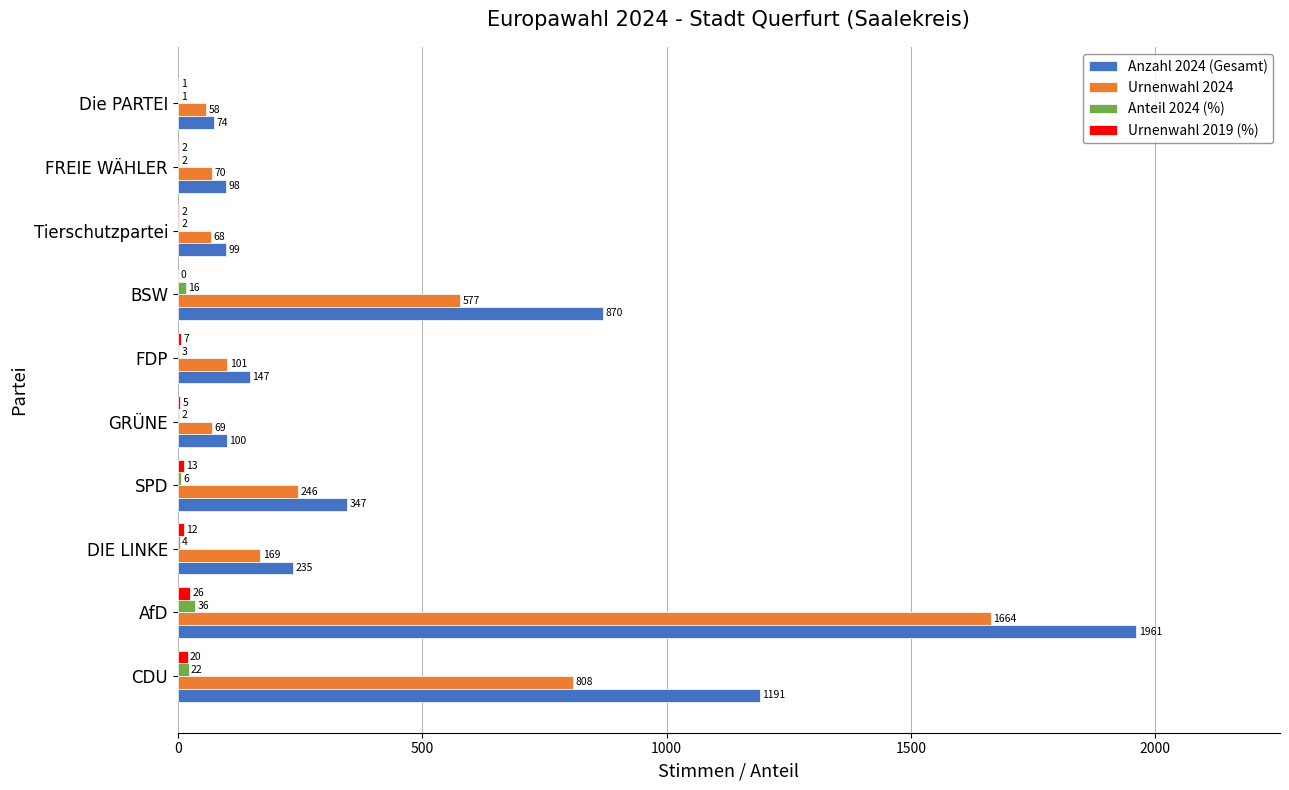

Which series has the largest total across all categories?

Anzahl 2024 (Gesamt)